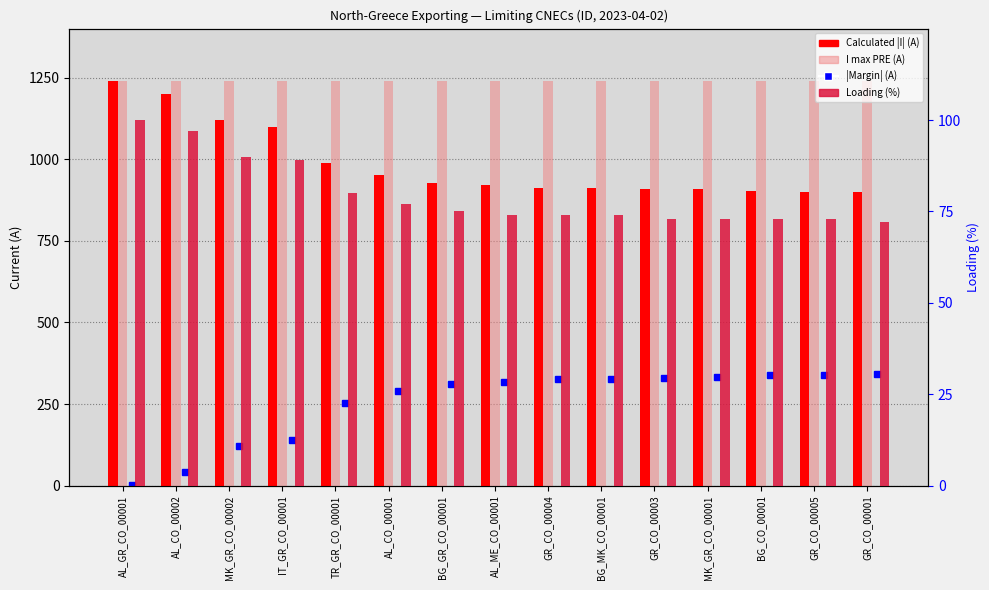

What is the label of the 6th bar from the right?

BG_MK_CO_00001